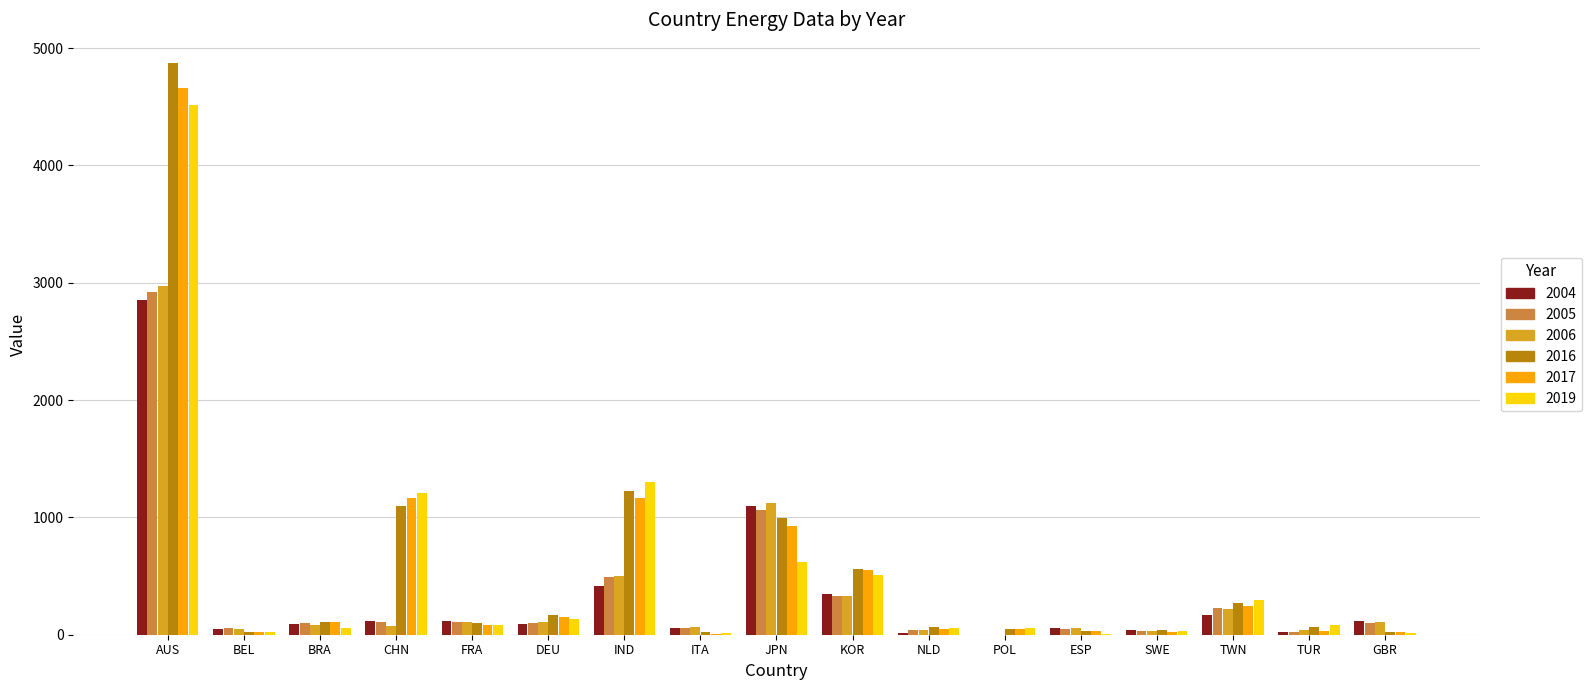

Are the bars grouped side by side (vs. stacked)?

Yes